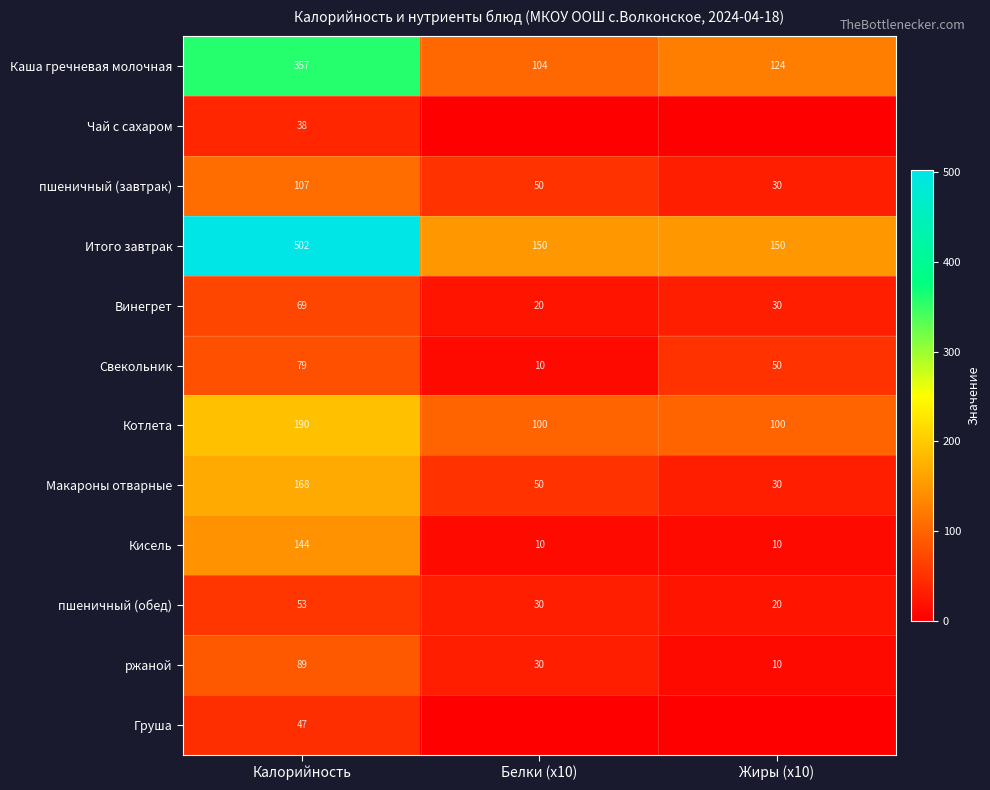

Is the value of Каша гречневая молочная at Калорийность greater than the value of Кисель at Жиры (х10)?

Yes